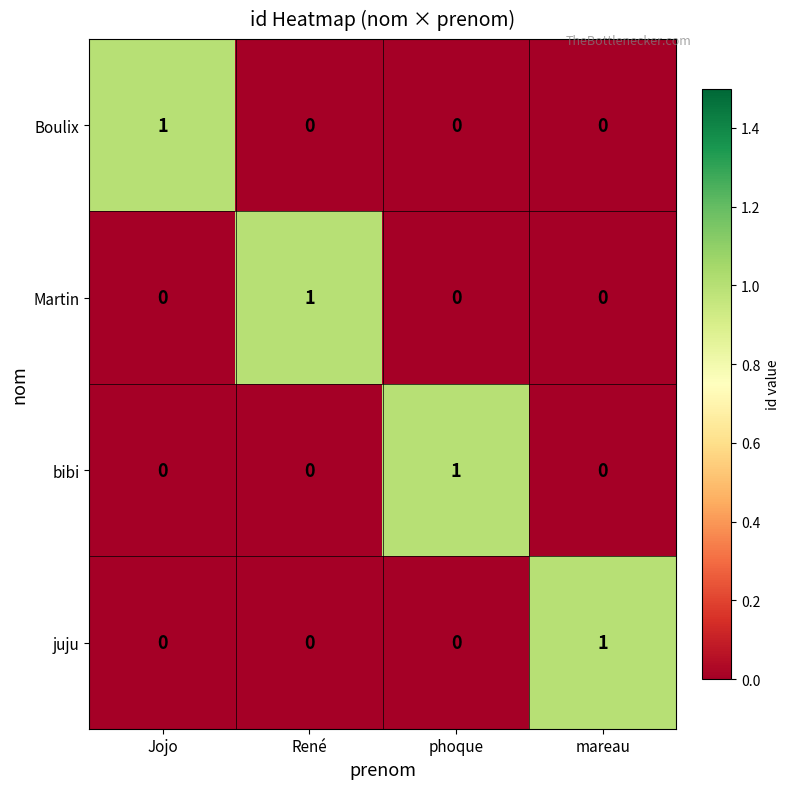

How many distinct data groups are displayed?

4